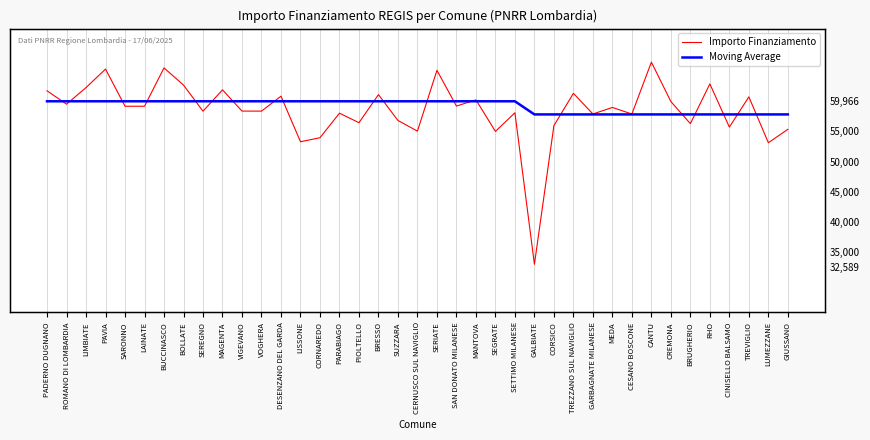

True or false: Moving Average has more than 0 interior local peaks.

False